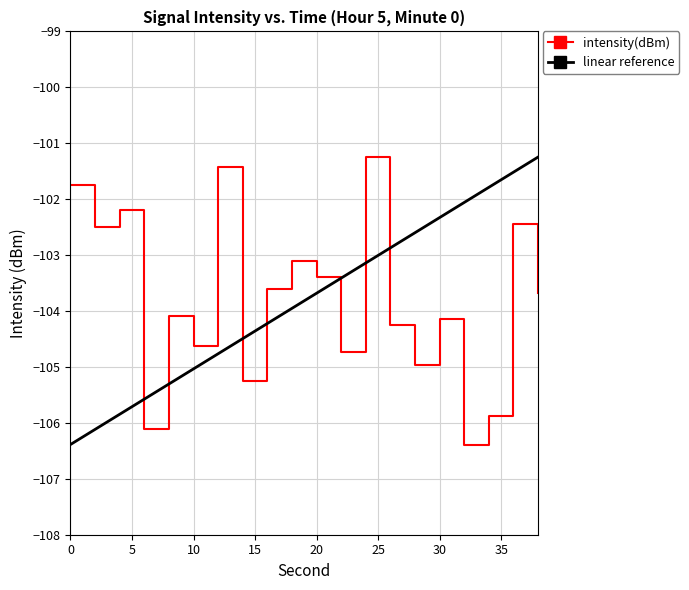

How many points are higher than both their immediate neighbors (excluding endpoints)?

7